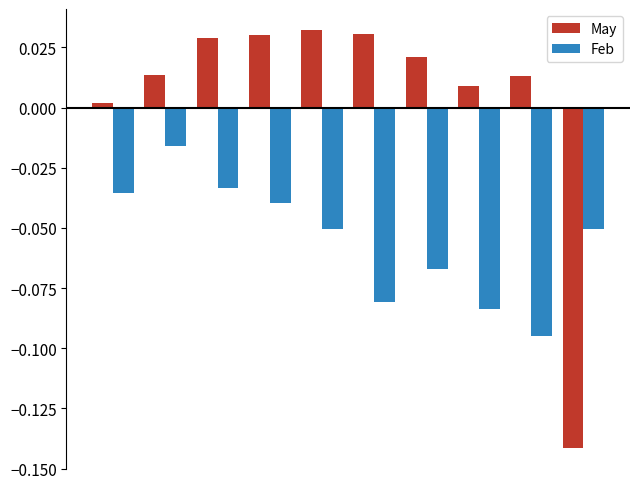

How many values in May are above zero?

9